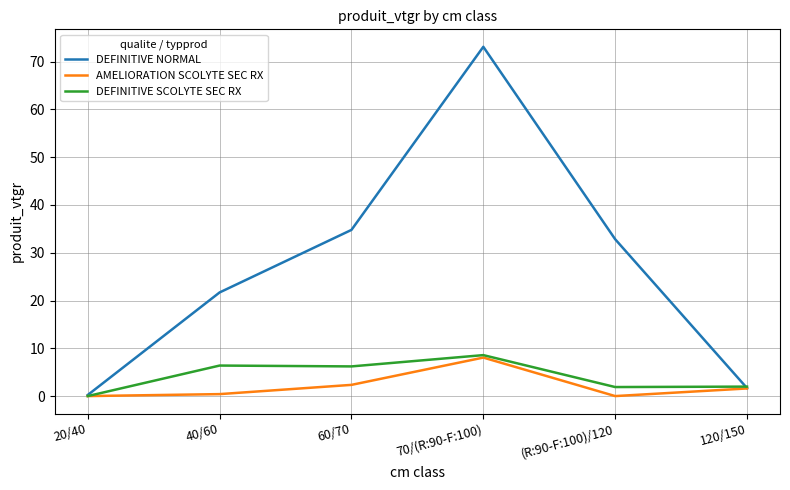

Which category has the highest value in the DEFINITIVE SCOLYTE SEC RX series?

70/(R:90-F:100)